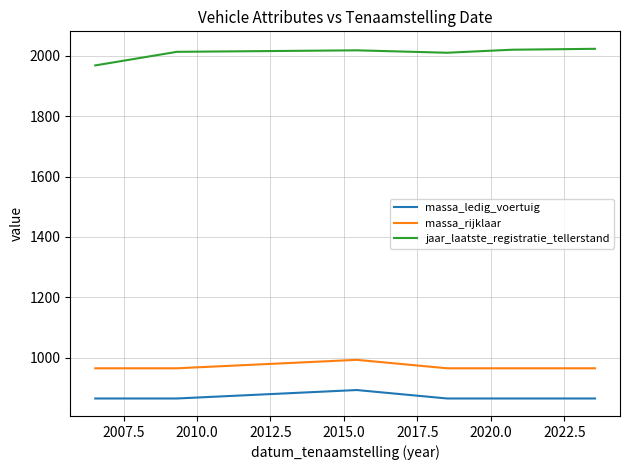

How many values in the jaar_laatste_registratie_tellerstand series are below 2018?

3